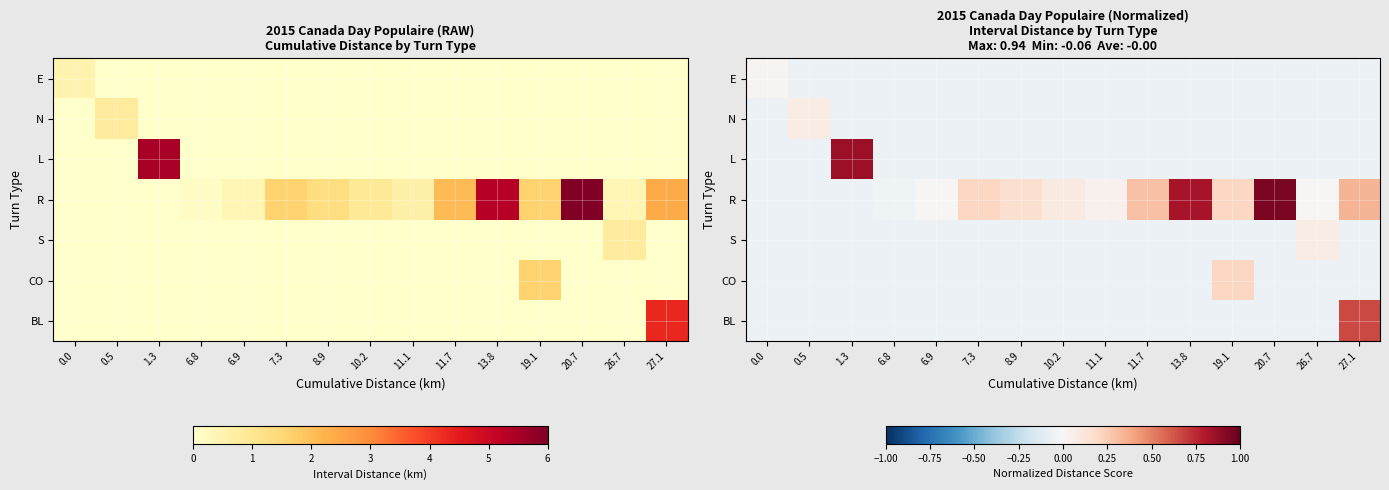

Rank the series at 11.1 from highest to lowest value.

R, E, N, L, S, CO, BL